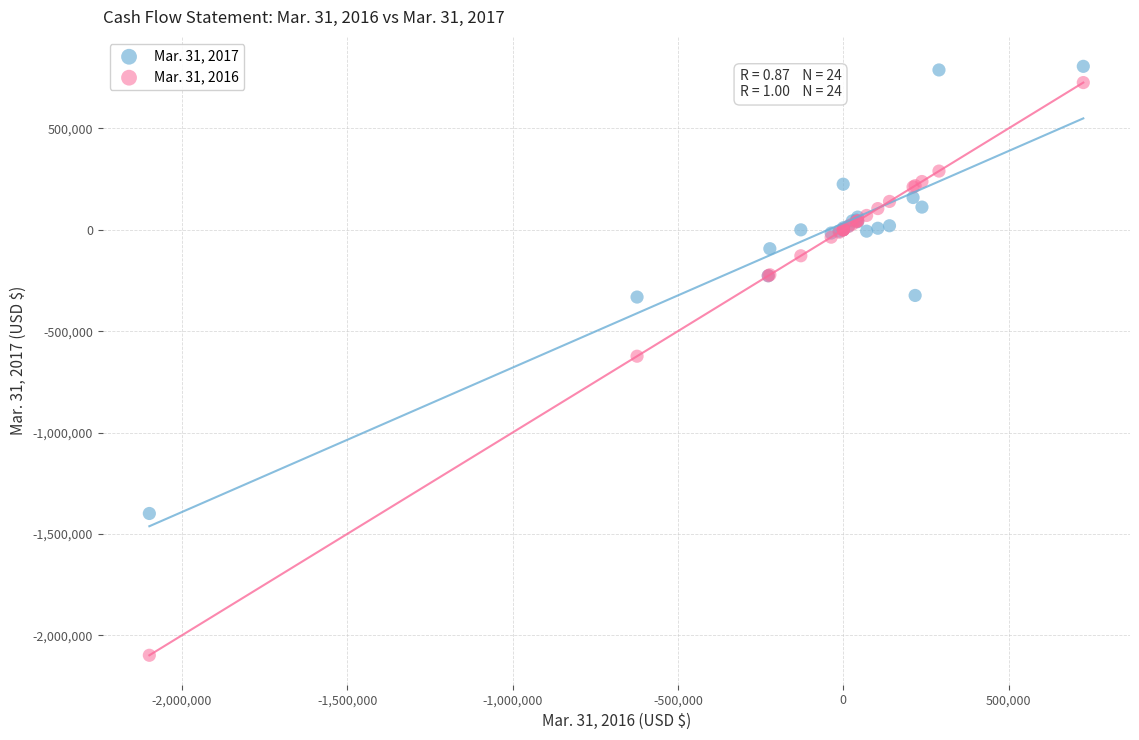

Which series reaches the minimum Y coordinate?

Mar. 31, 2016